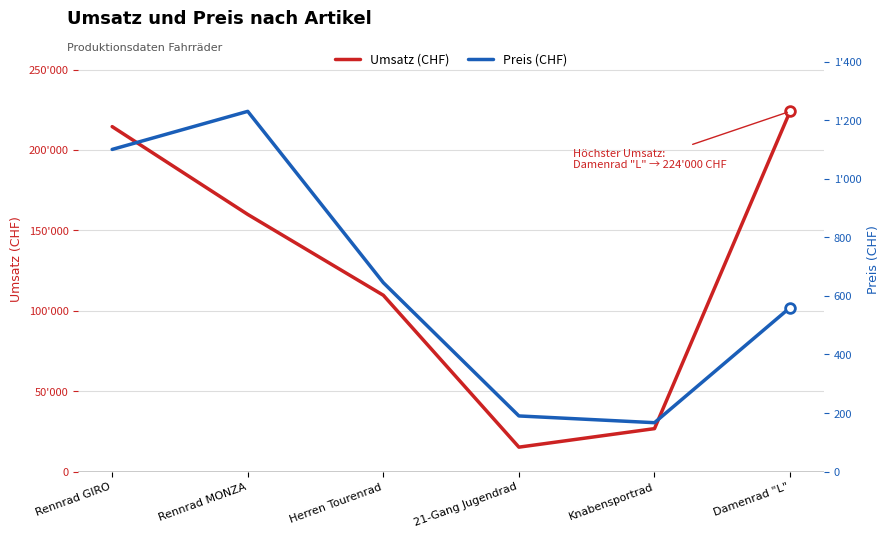

Reading left to right, what are all the values shown in this chart?

Umsatz (CHF): 214500	159900	109650	15200	26720	224000
Preis (CHF): 1100	1230	645	190	167	560